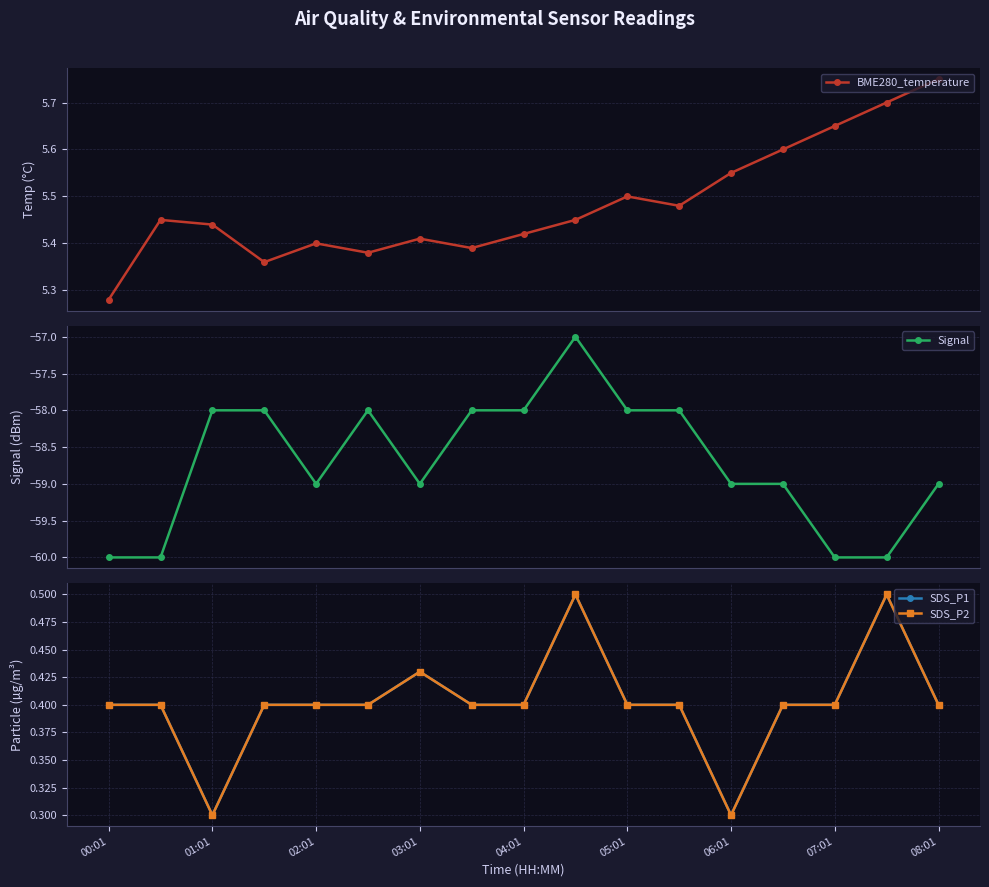

How many lines are shown in the chart?

4